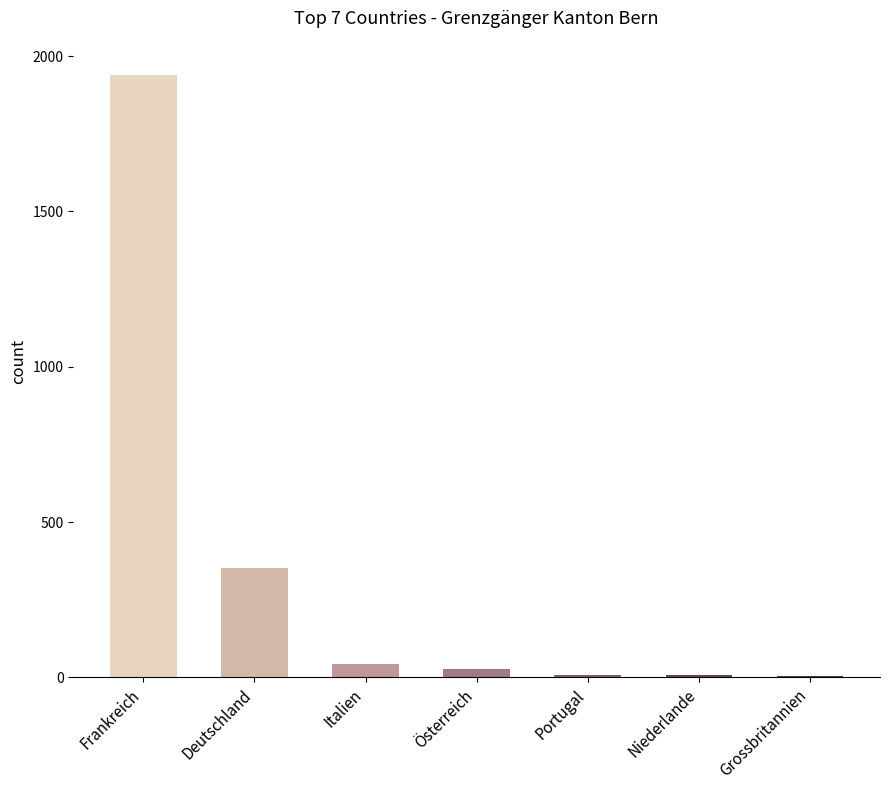

What is the average value?

340